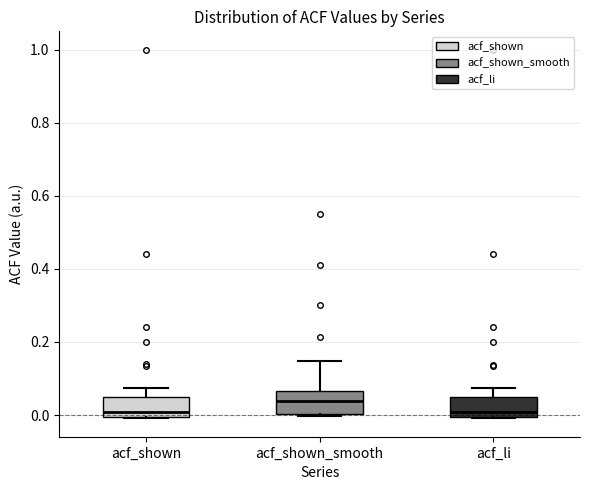

Where is the lower edge of the box for acf_shown on the y-axis? The values are not printed on the chart, so give them approximately, as read against the axis.

0.00